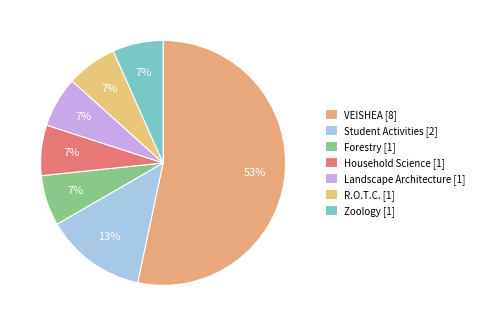

The Forestry [1] slice represents 7% of the pie. True or false?

True